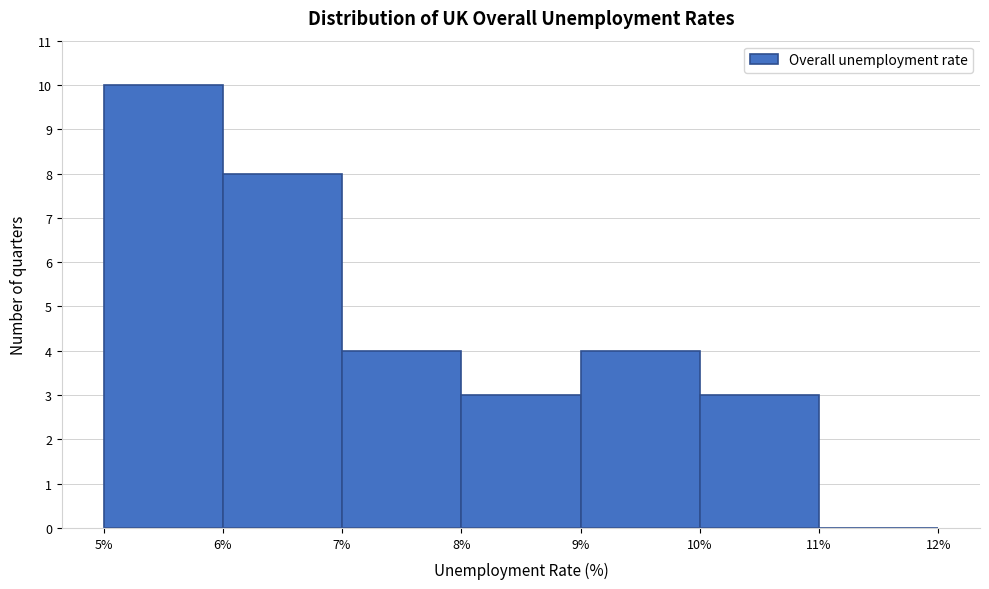

Over which range of the x-axis is the bar tallest?

5% to 6%